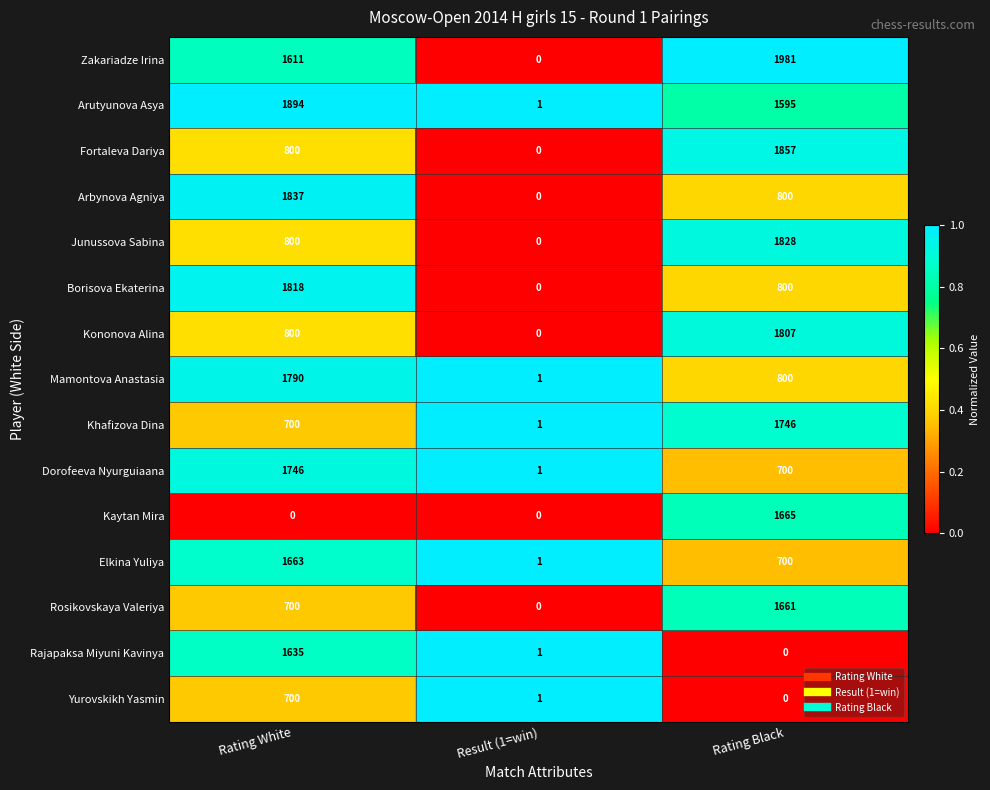

Rank the categories by Arutyunova Asya value from lowest to highest.

Result (1=win), Rating Black, Rating White